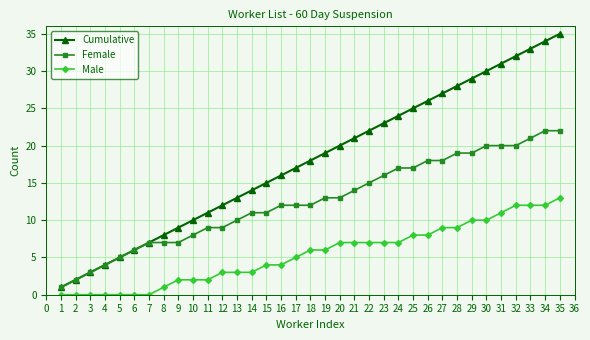

Does the chart have visible grid lines?

Yes